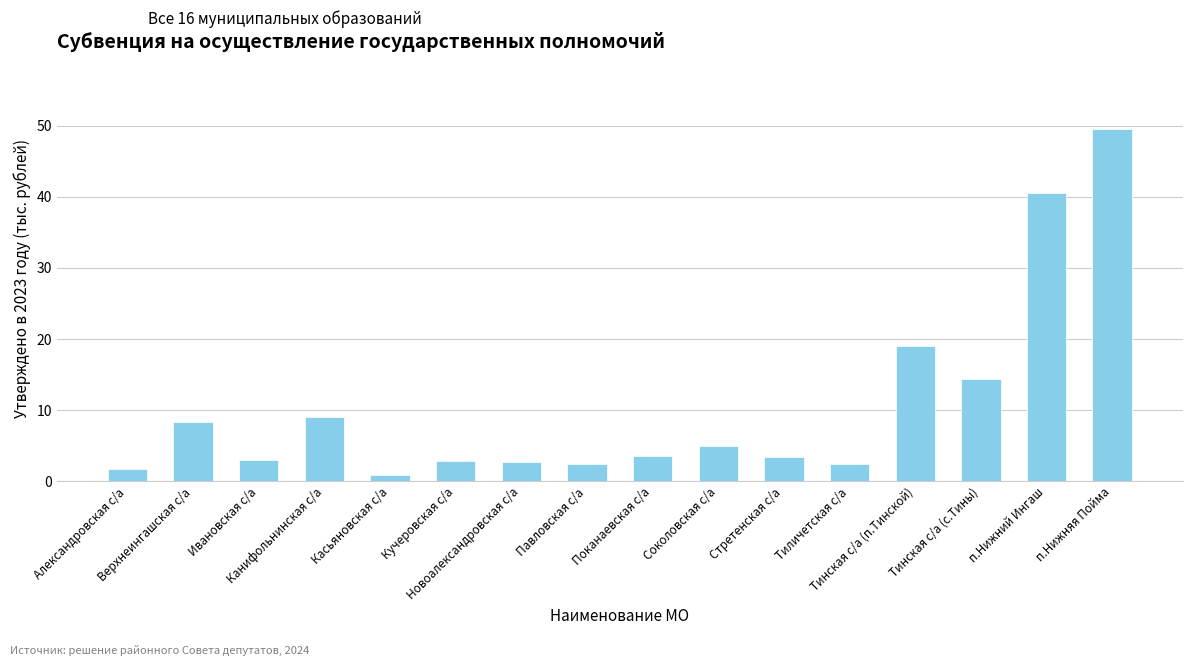

What is the difference between the maximum and minimum values?

48.7